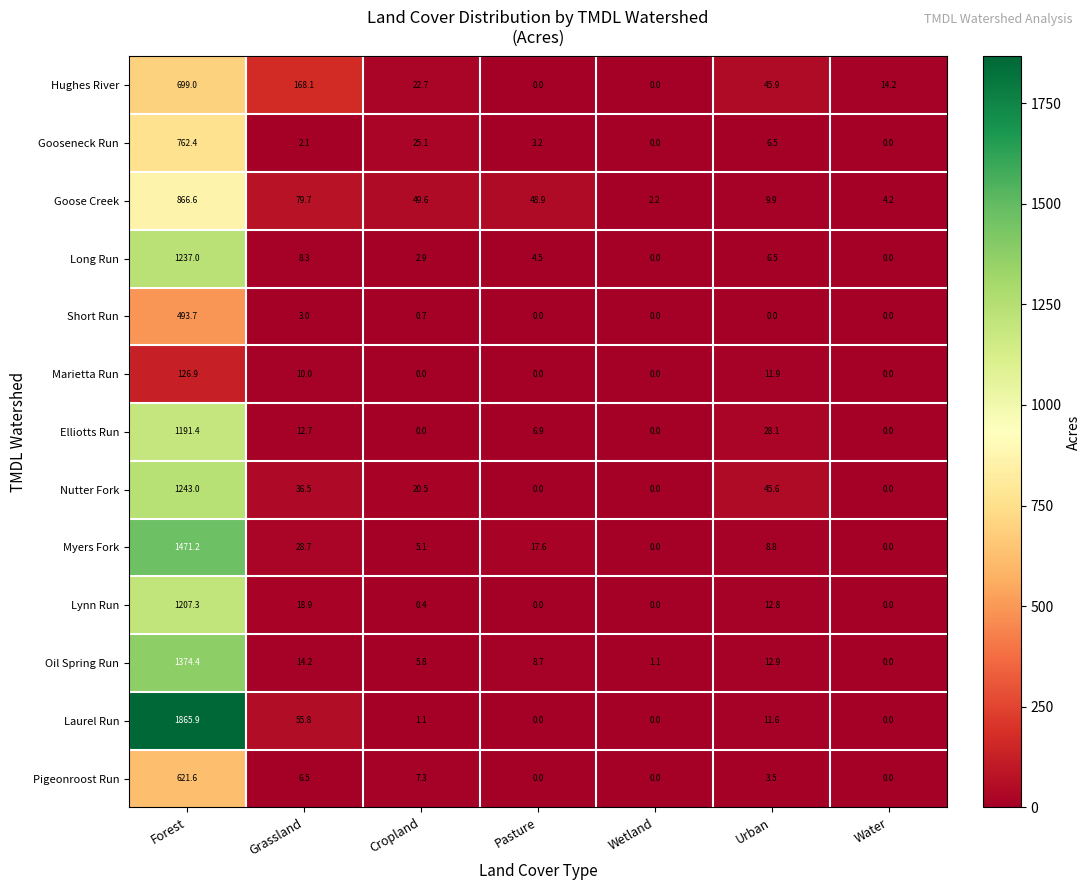

How many categories are shown in the chart?

7